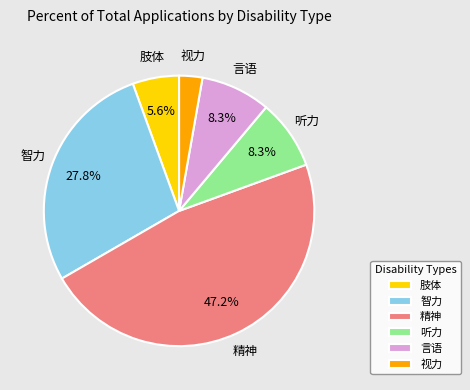

To the nearest percent, what portion does 精神 represent?

47%